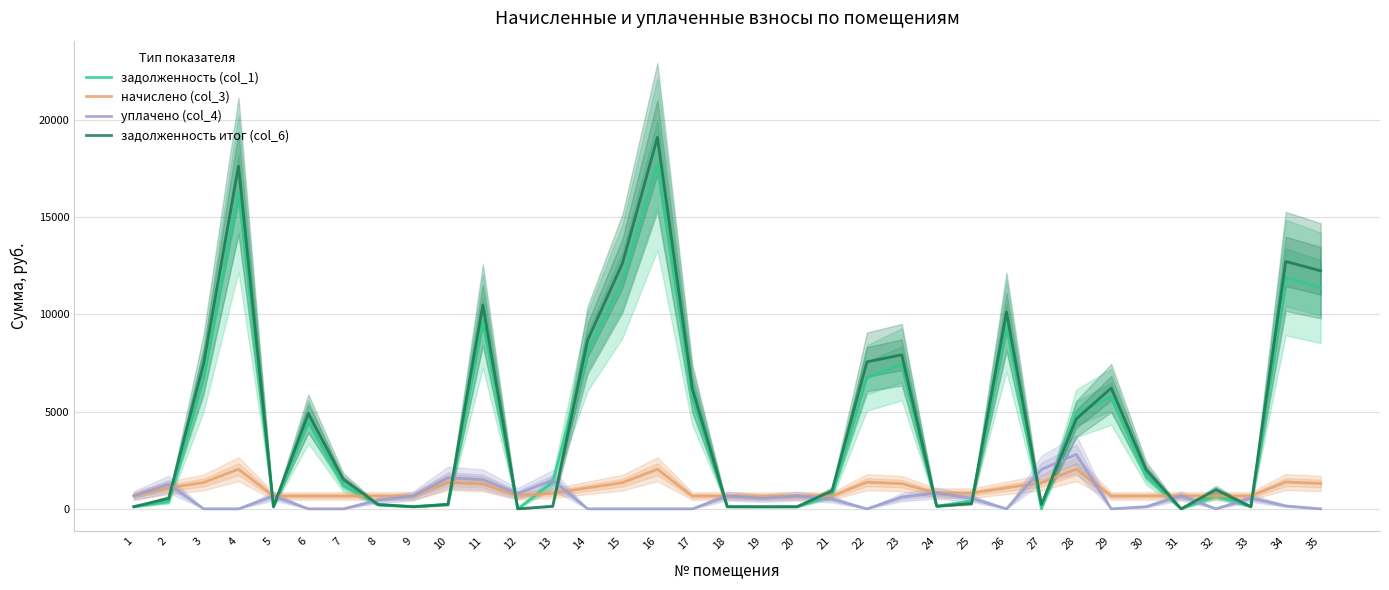

Where is the first local maximum for задолженность итог (col_6)?

4